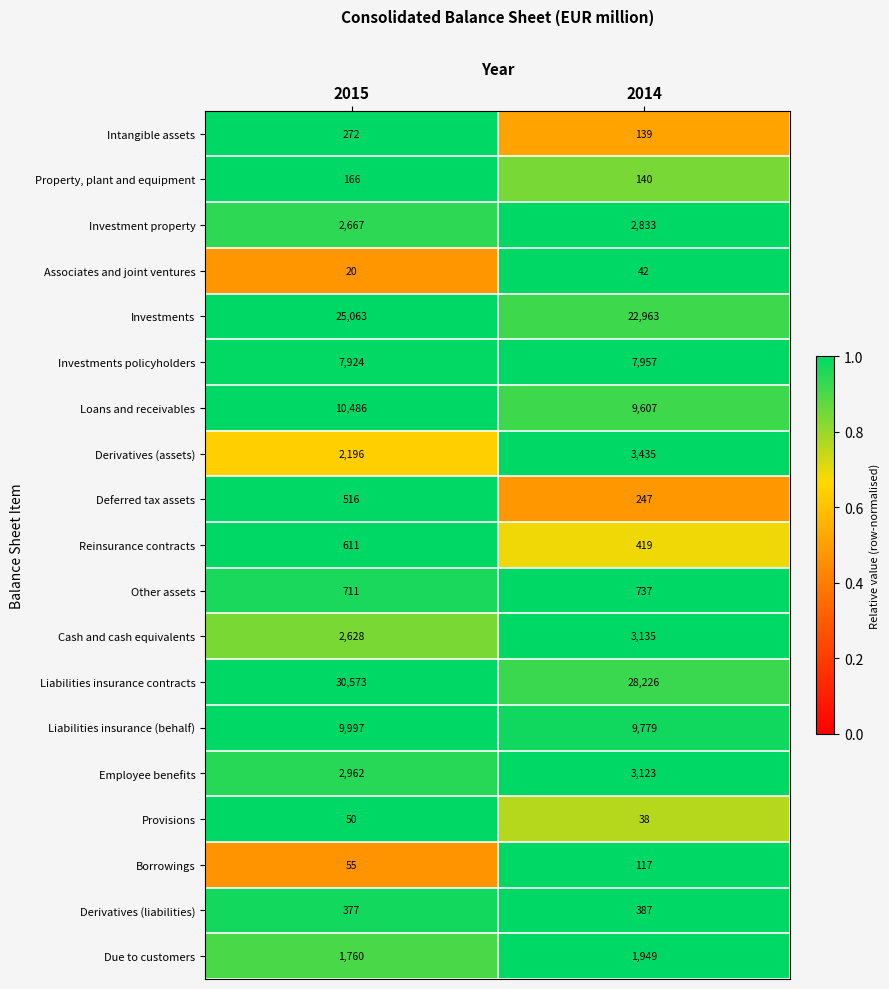

Where is Investment property nearest to the value 2750?

2015